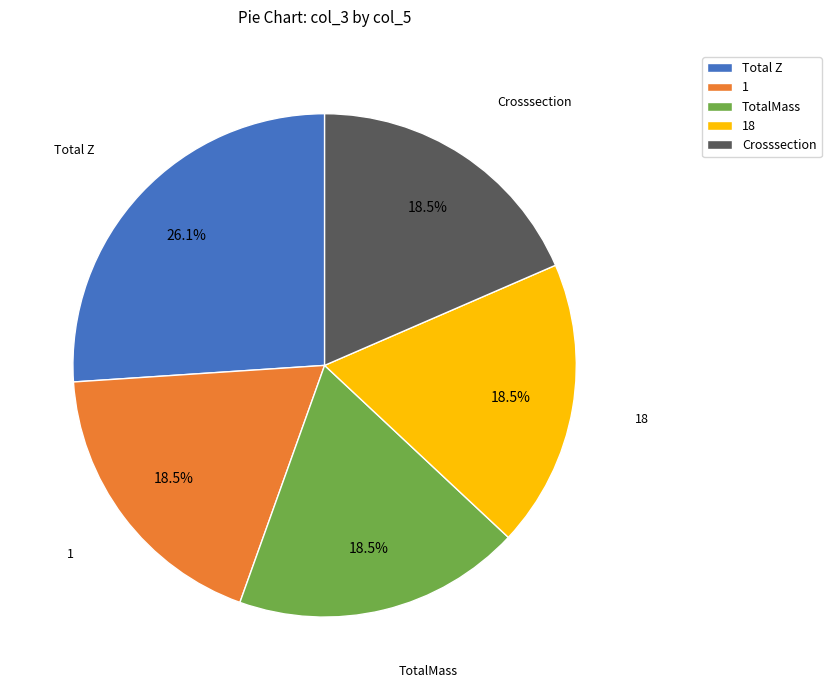

What portion of the pie excludes Crosssection?

81.5%